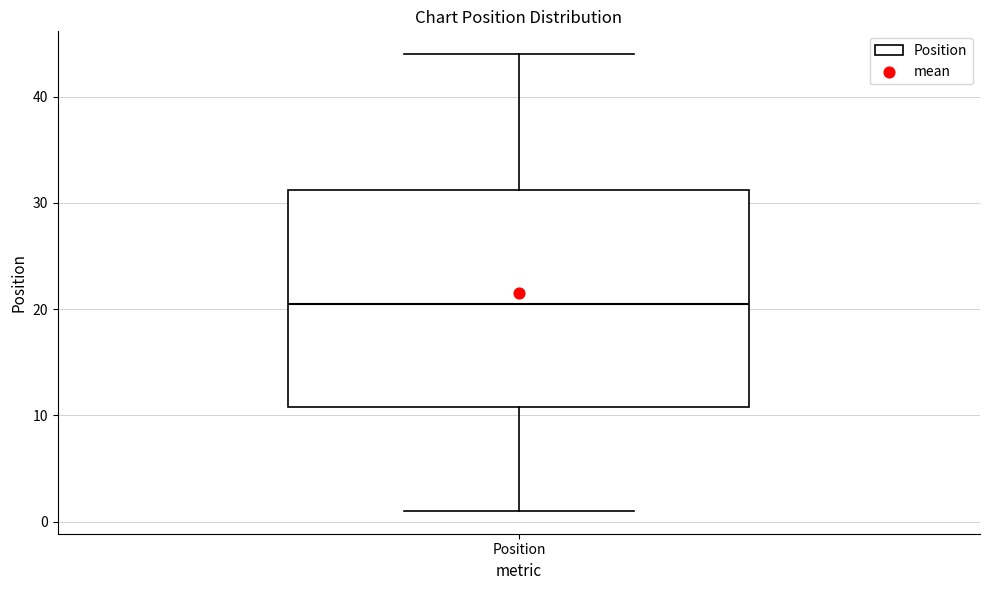

Transcribe this box plot: give where the median line is, the range the box spans, and where the two whiskers end, as read against the y-axis. The values are not printed on the chart, so give them approximately, as read against the axis.

median 21, box 11 to 31, whiskers 1 to 44